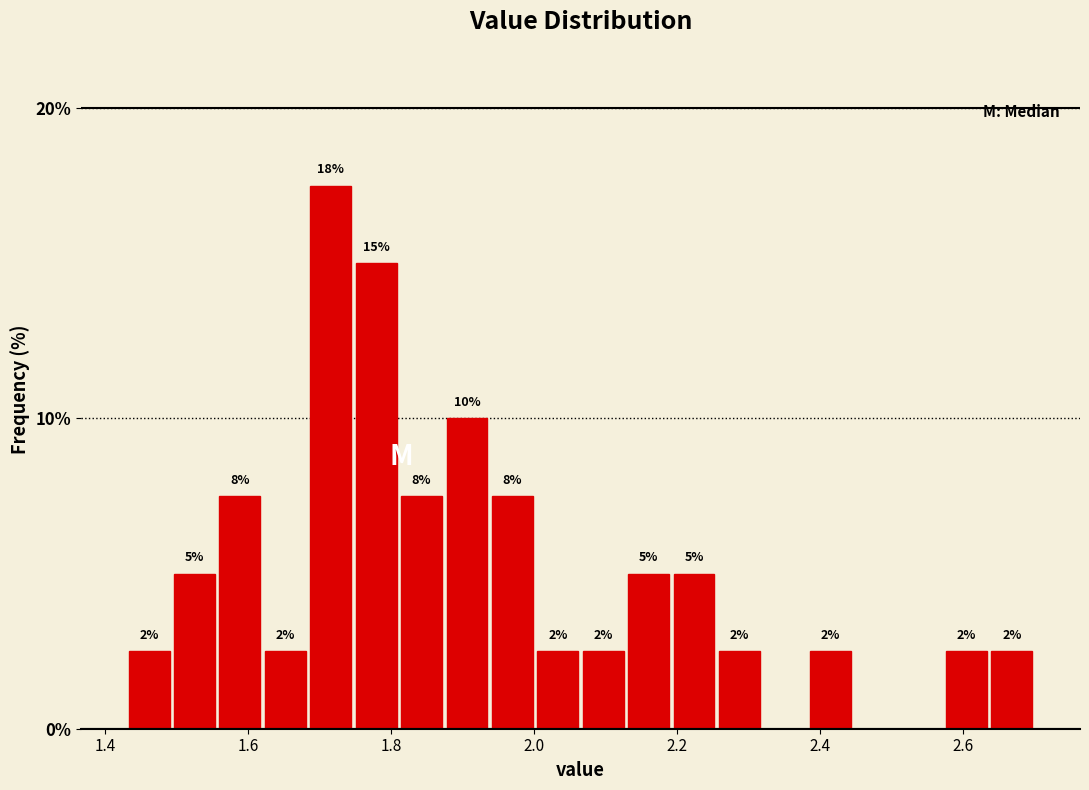

Around what value on the x-axis is the tallest bar? Give the approximate position of its centre, as read against the axis.

1.72